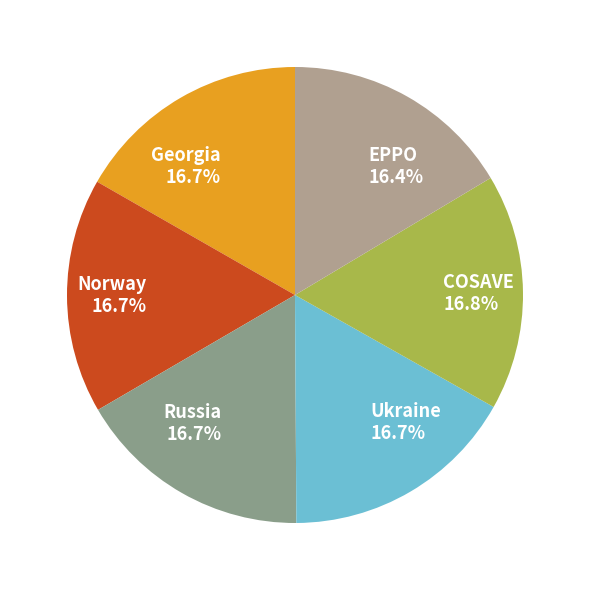

Is the sum of EPPO and Ukraine greater than half?

No